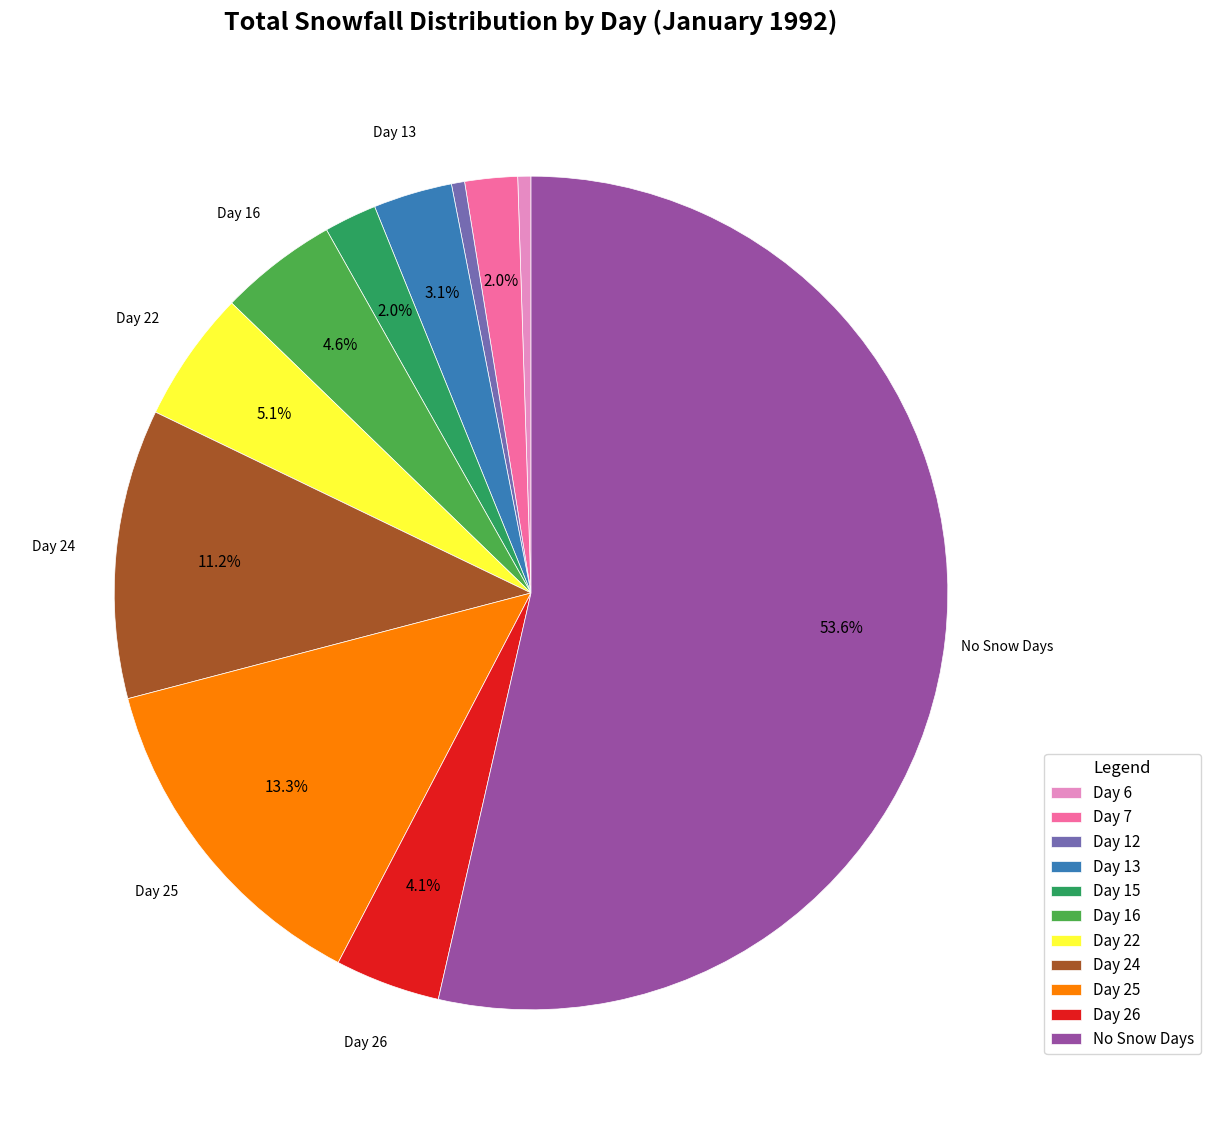

Combined, what portion of the pie is Day 22 and Day 26?

9.2%